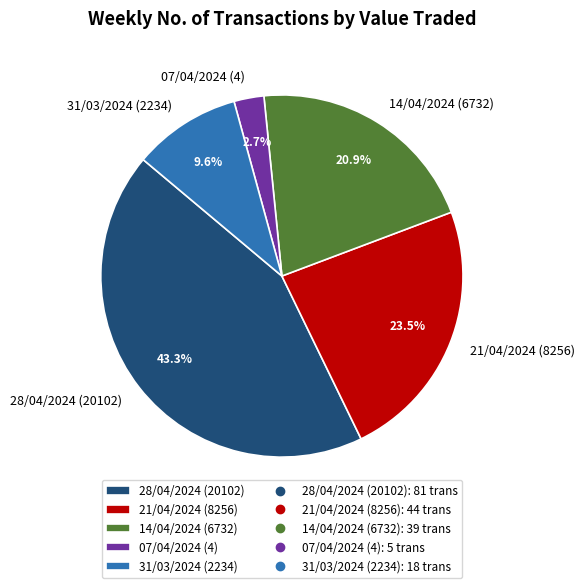

To the nearest percent, what is the difference between the largest and smallest slice percentages?

41%